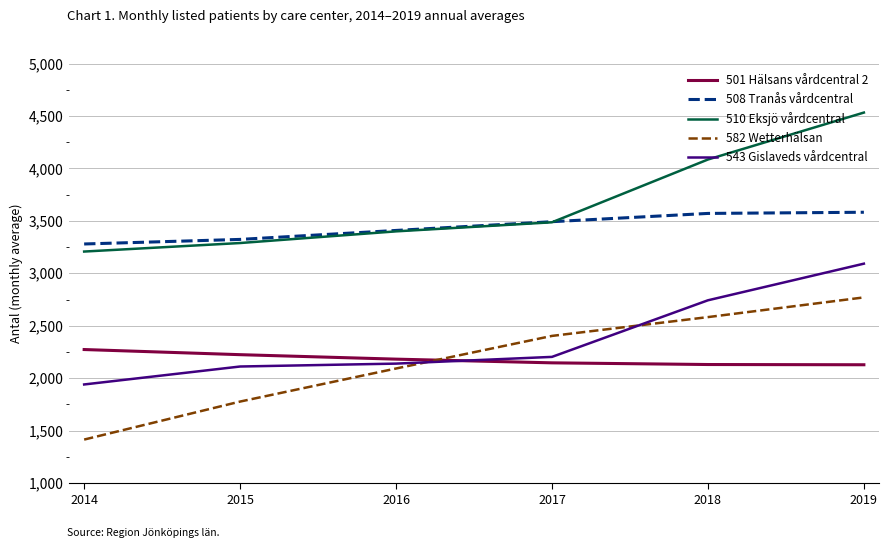

True or false: 501 Hälsans vårdcentral 2 has a value of 2940.7 at 2017.

False